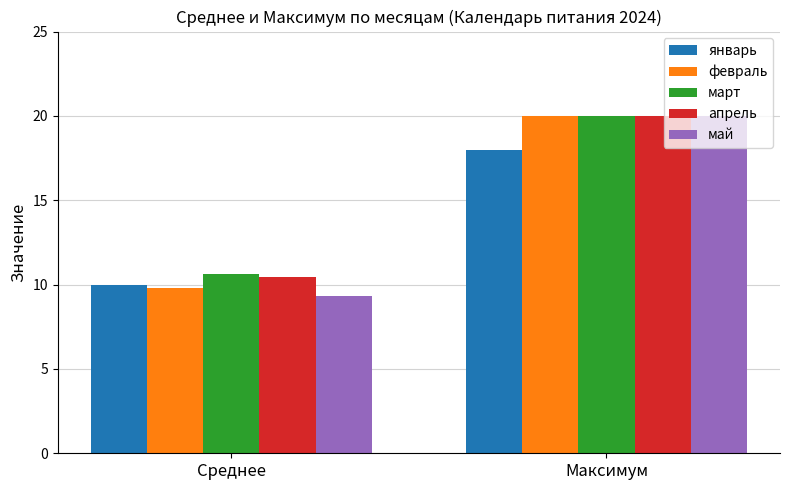

What is the label of the 1st bar from the left?

Среднее